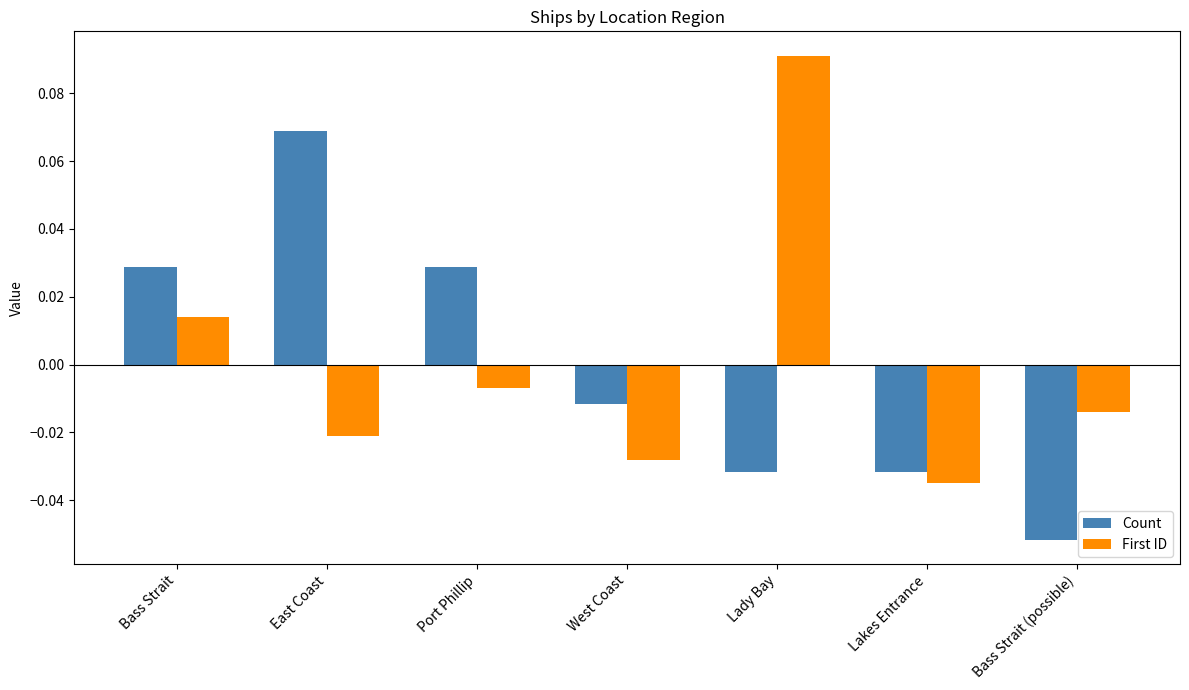

Which category has the highest value across all series?

Lady Bay